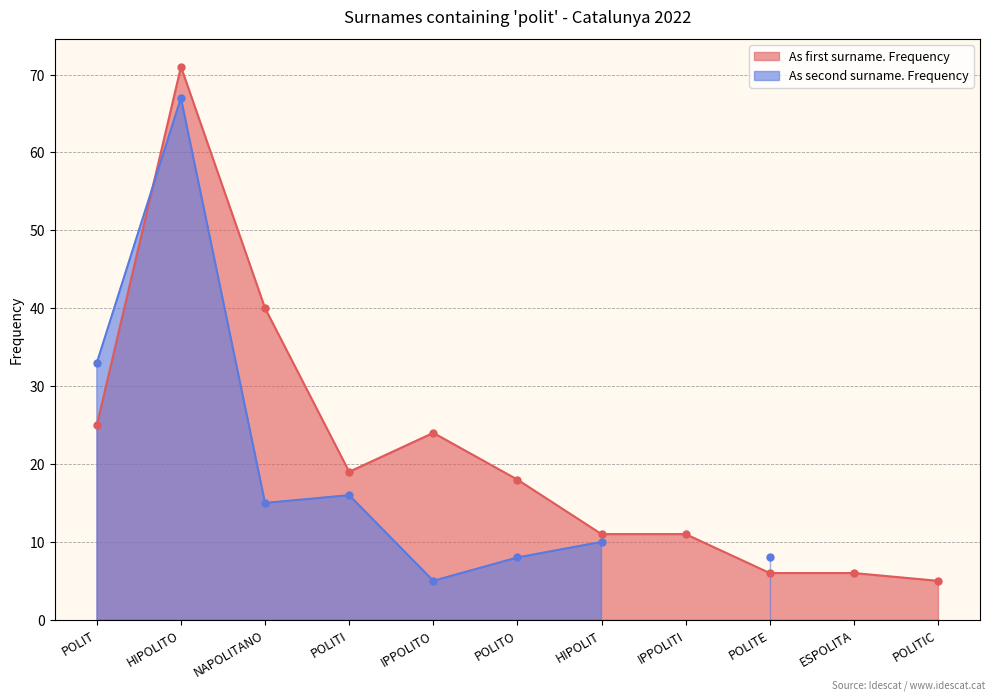

How many points are lower than both their immediate neighbors (excluding endpoints)?

1